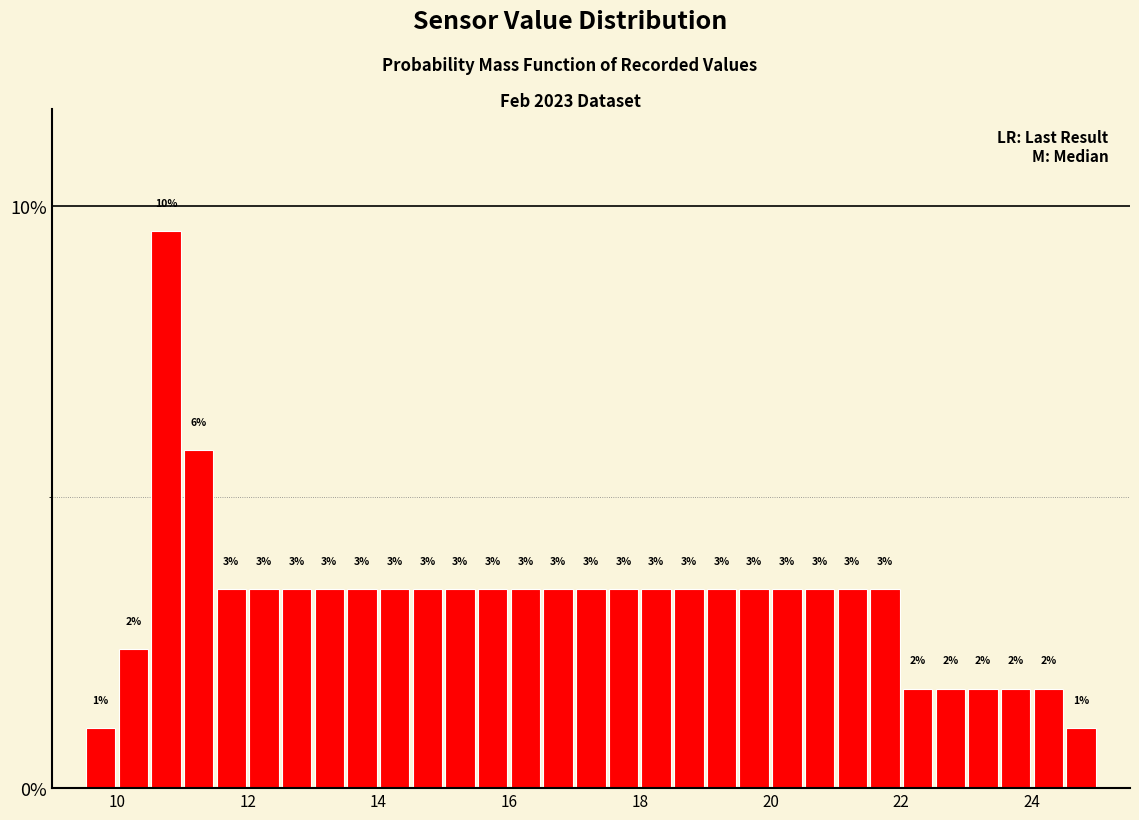

Around what value on the x-axis is the tallest bar? Give the approximate position of its centre, as read against the axis.

10.8